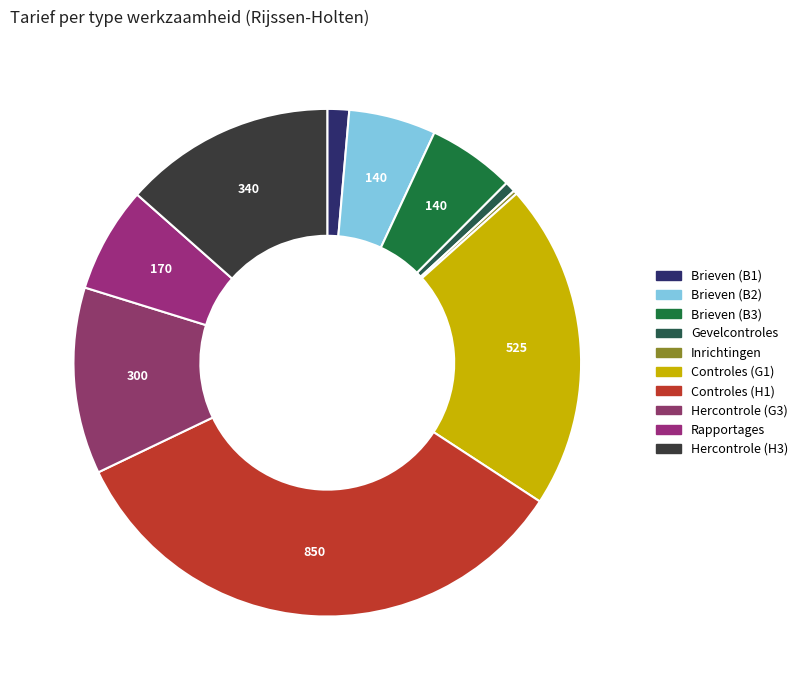

To the nearest percent, what is the combined percentage of Hercontrole (H3) and Brieven (B3)?

19%